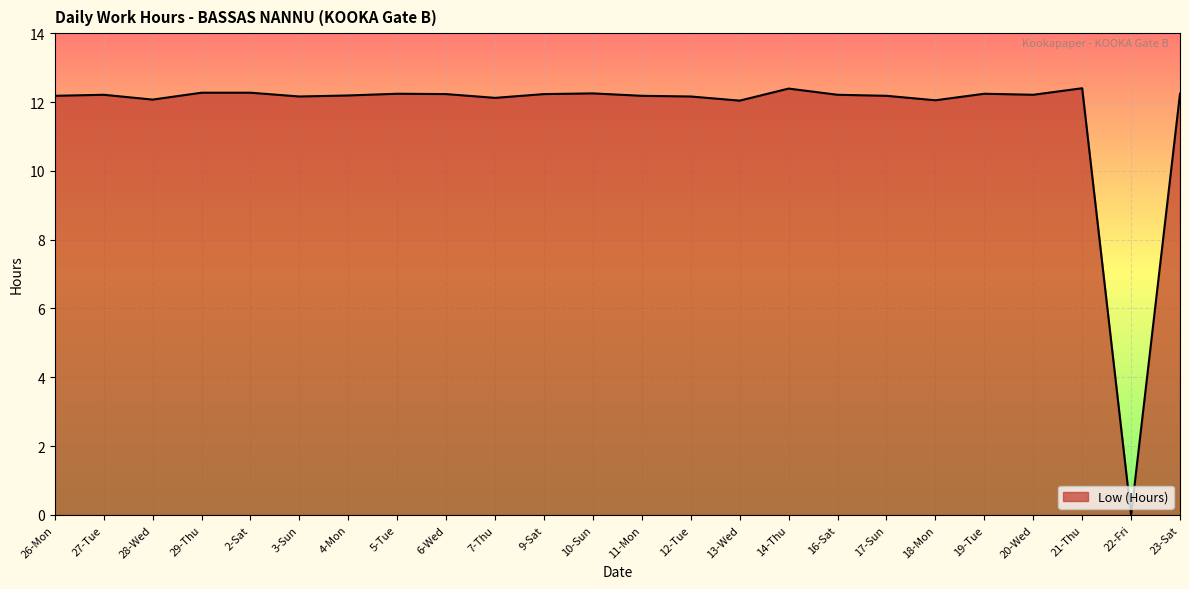

What is the difference between the values at 29-Thu and 16-Sat?

0.1